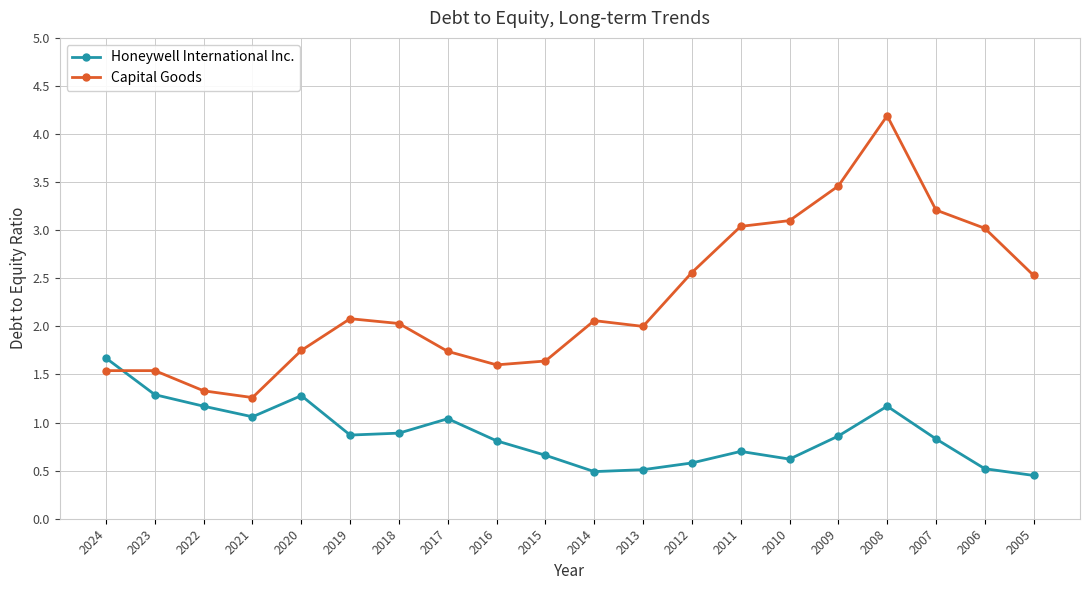

Which series has the widest spread of values?

Capital Goods